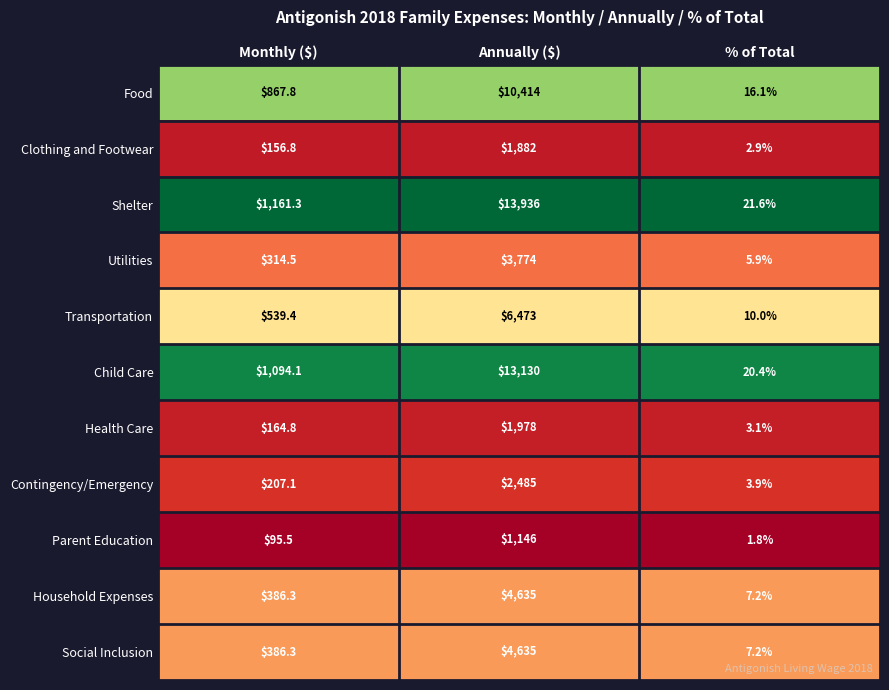

At which label is Social Inclusion closest to 2321?

Monthly ($)